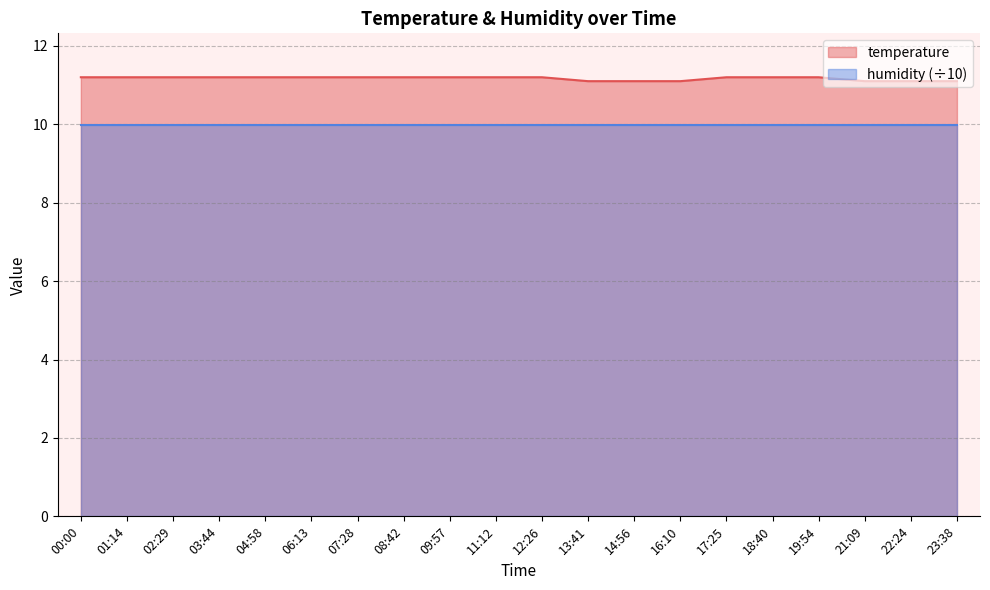

What is the difference between the values at 06:13 and 23:38?

0.1